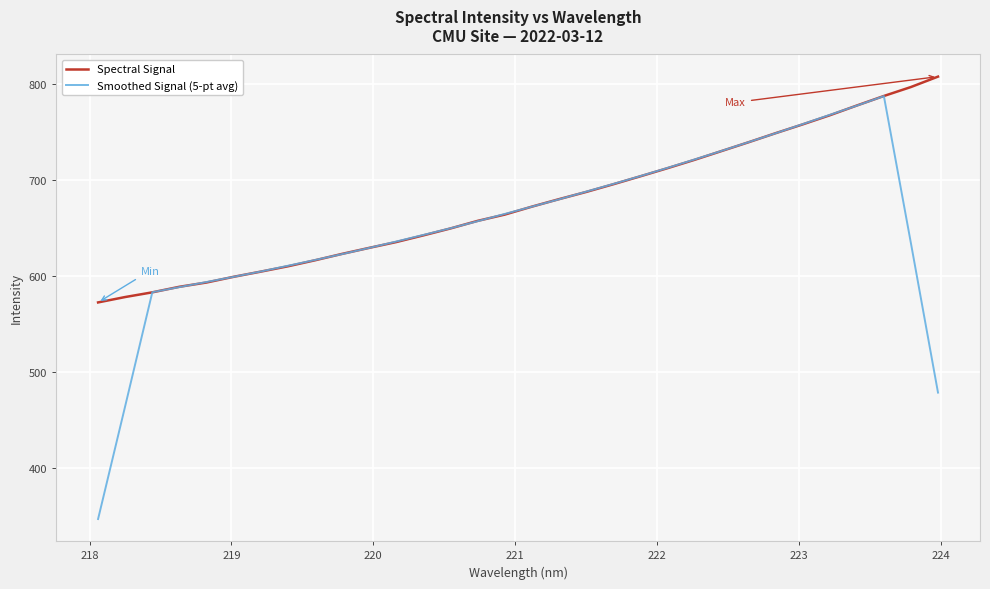

List the series in order of their peak value, highest first.

Spectral Signal, Smoothed Signal (5-pt avg)